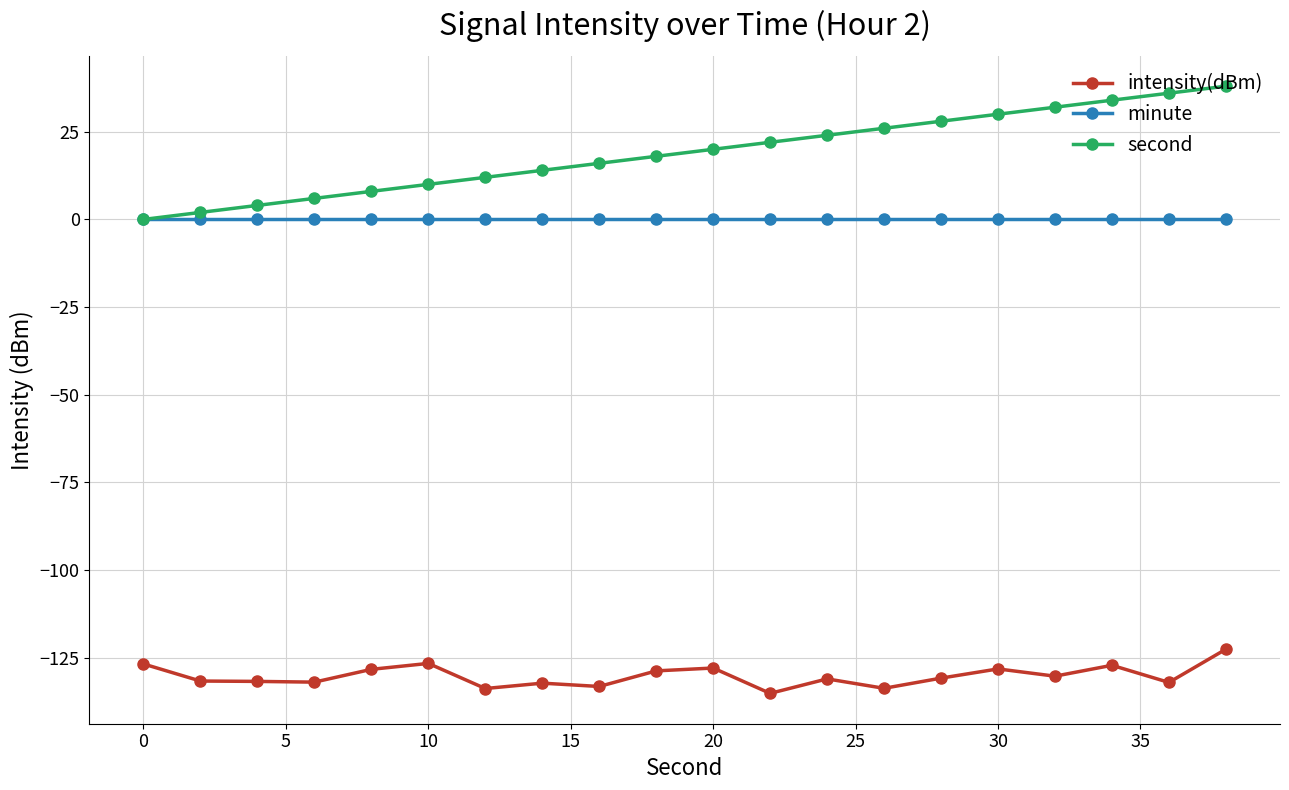

Which series has the largest range (max minus min)?

second